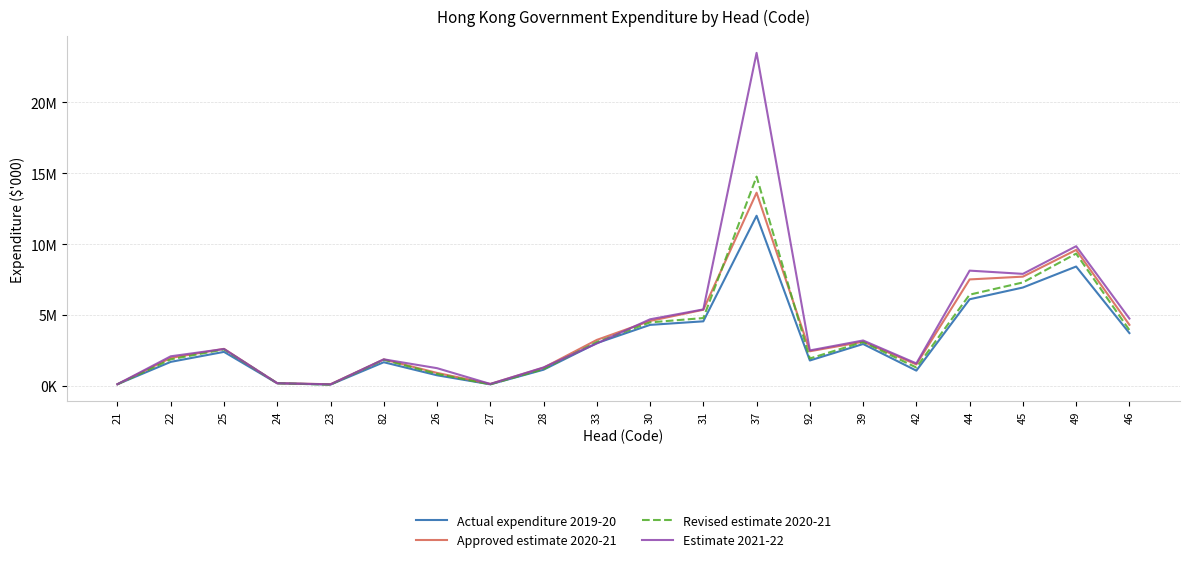

What is the approximate value of Approved estimate 2020-21 at 21, to the nearest 10?

125490